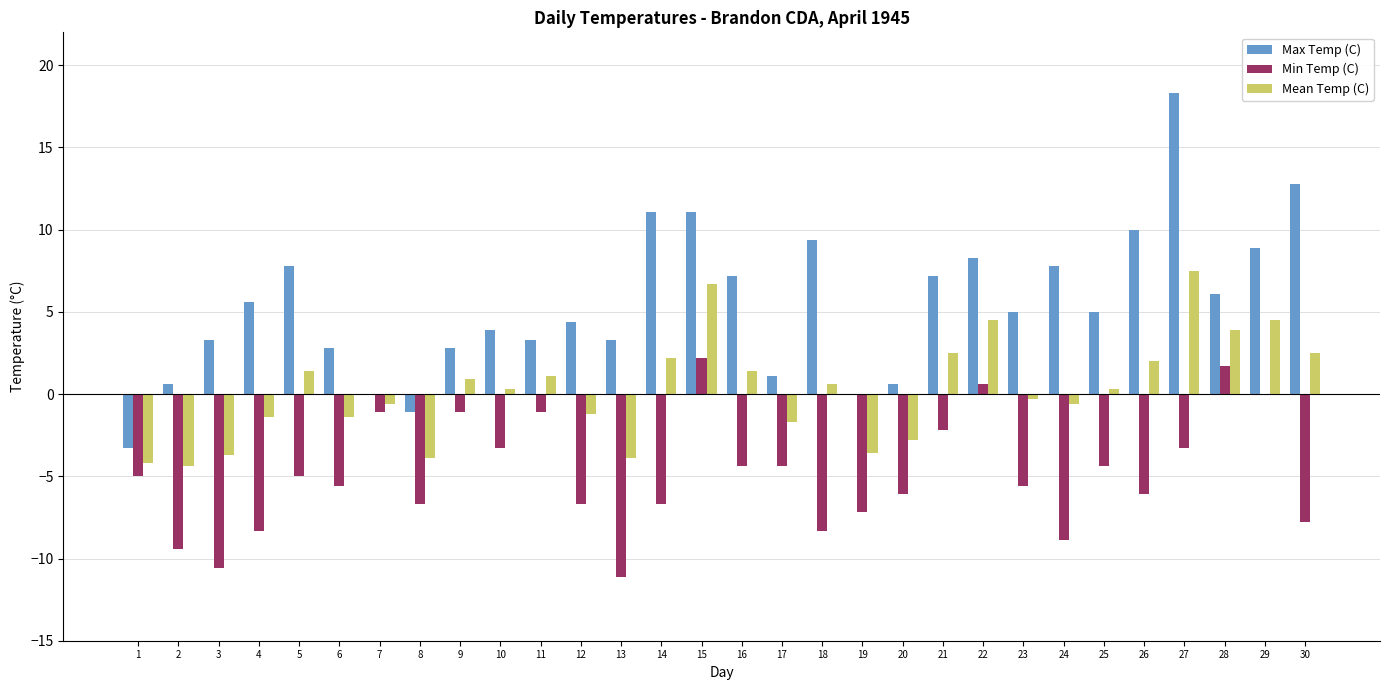

Does the chart contain stacked bars?

No